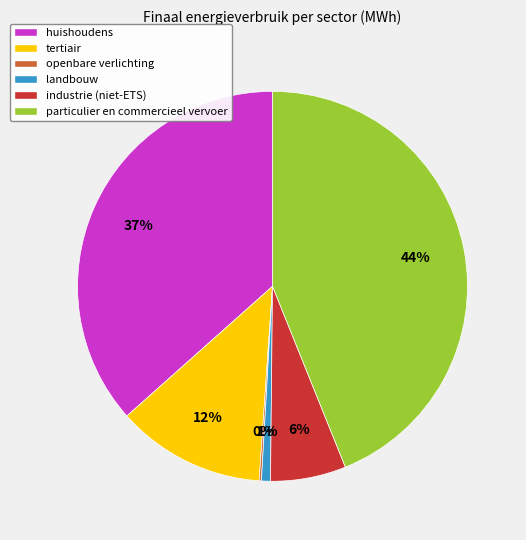

Which category has the biggest portion of the pie?

particulier en commercieel vervoer